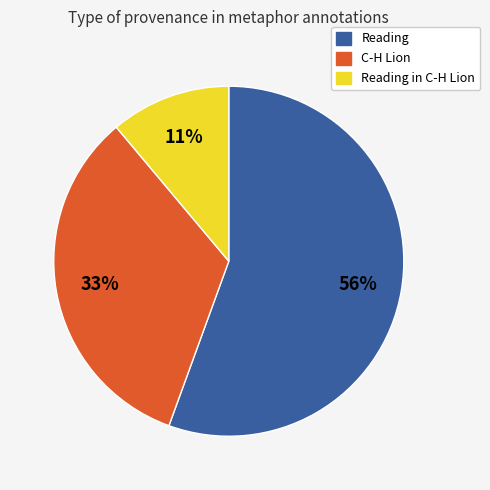

Combined, do C-H Lion and Reading account for over 50%?

Yes